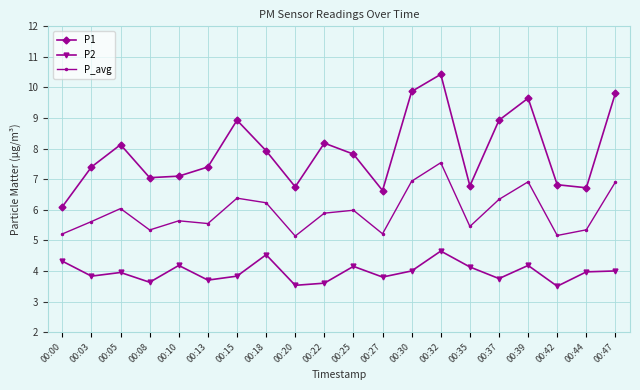

What are all the series names shown in the legend?

P1, P2, P_avg